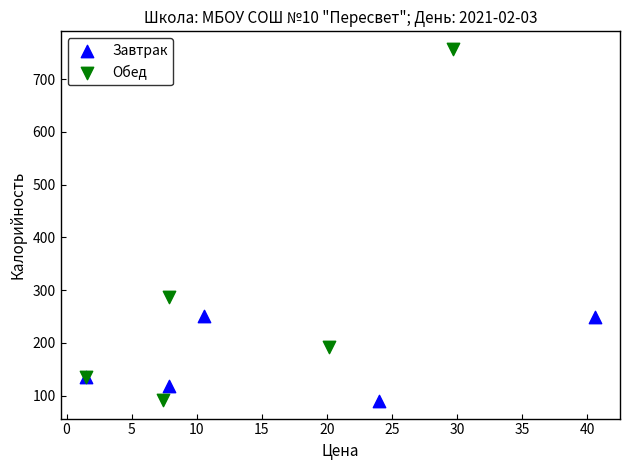

Which series reaches the maximum Y coordinate?

Обед